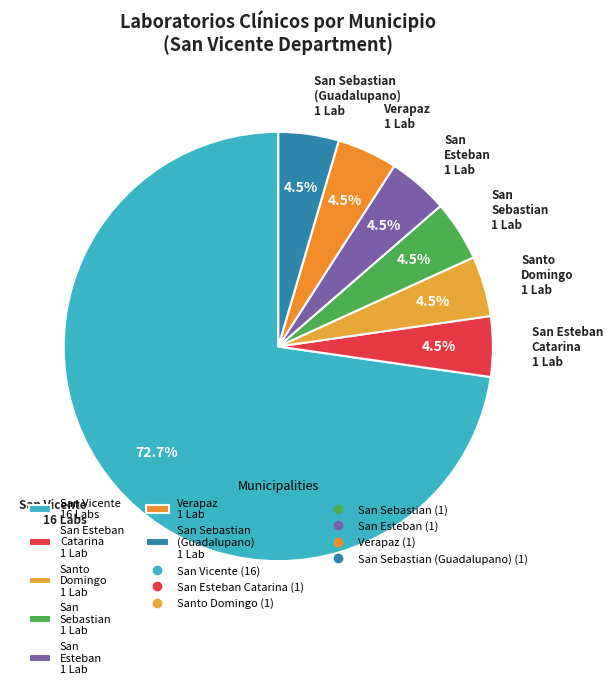

Which category has the biggest portion of the pie?

San Vicente 16 Labs